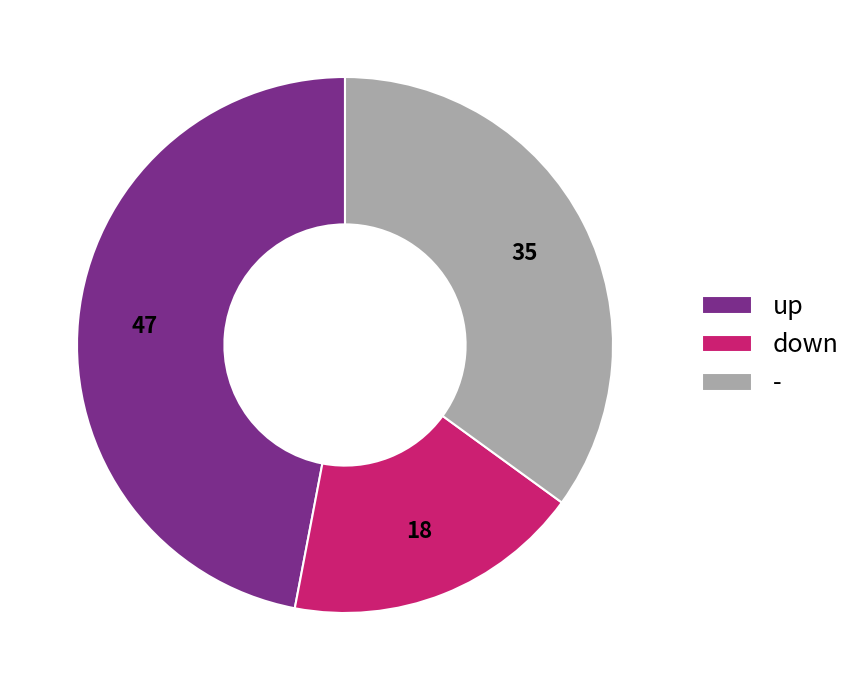

Which category has the smallest portion of the pie?

down